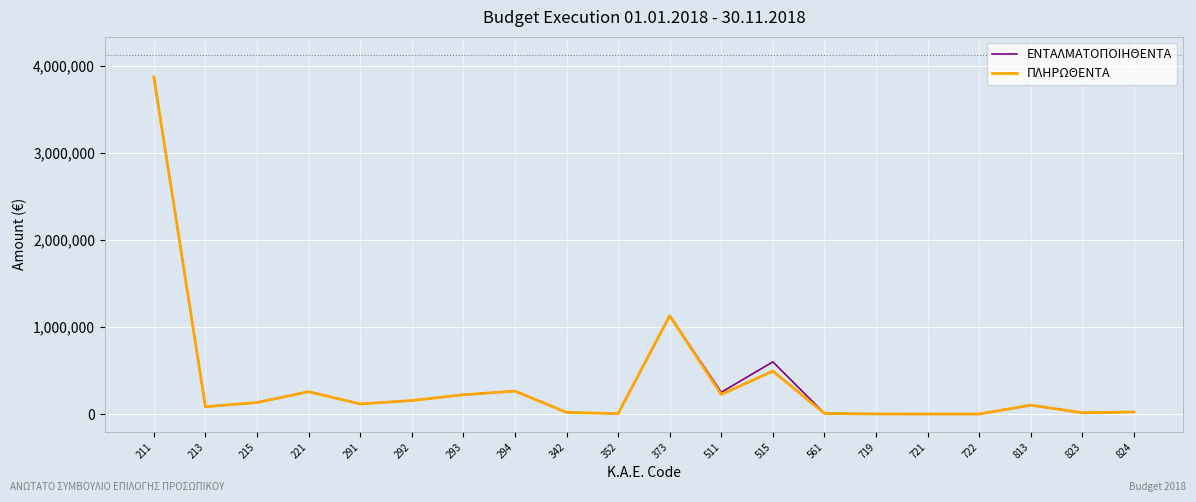

Between 373 and 515, which series saw the biggest shift?

ΠΛΗΡΩΘΕΝΤΑ